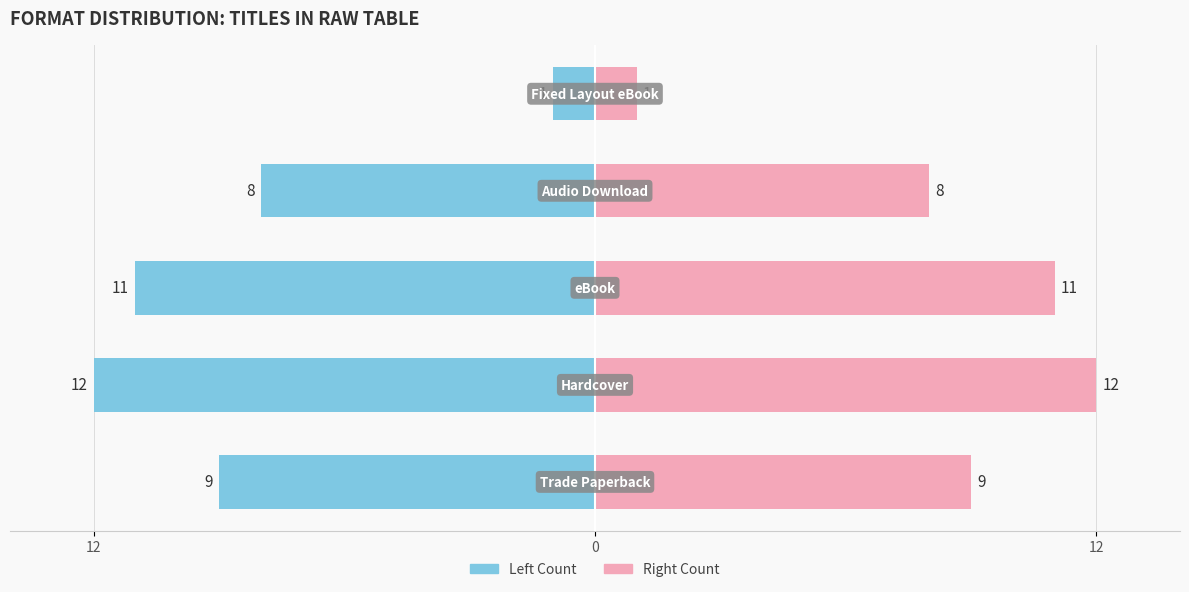

At how many categories does at least one series exceed 0?

5